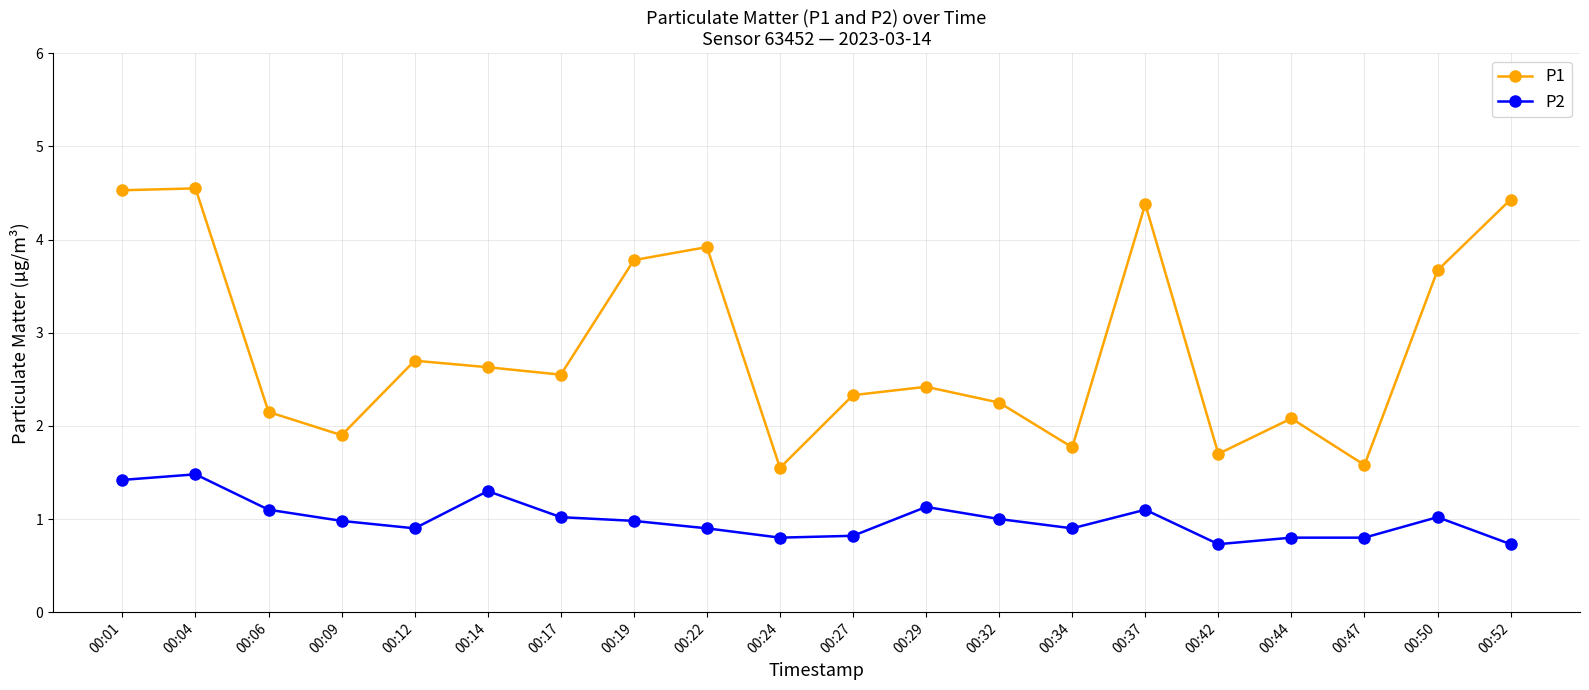

Which series has the largest range (max minus min)?

P1